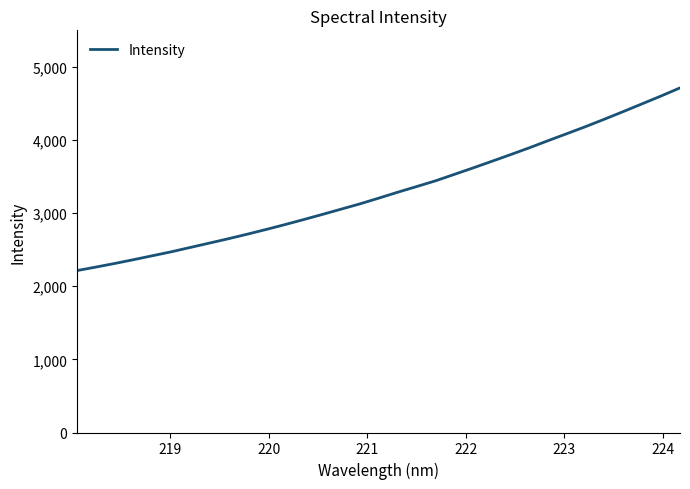

Reading left to right, transcribe all the data shown in this chart.

2214.9	2262.7	2312.2	2364.2	2418.0	2471.9	2530.9	2589.6	2648.9	2710.9	2775.1	2842.0	2911.2	2982.0	3054.4	3126.9	3205.2	3285.7	3362.9	3440.9	3529.2	3617.8	3708.7	3800.4	3894.2	3992.0	4088.0	4184.9	4286.6	4390.3	4496.6	4602.7	4712.9